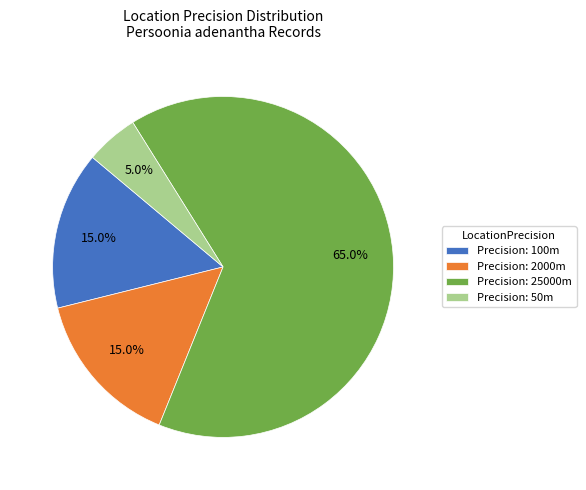

What portion of the pie excludes Precision: 25000m?

35.0%